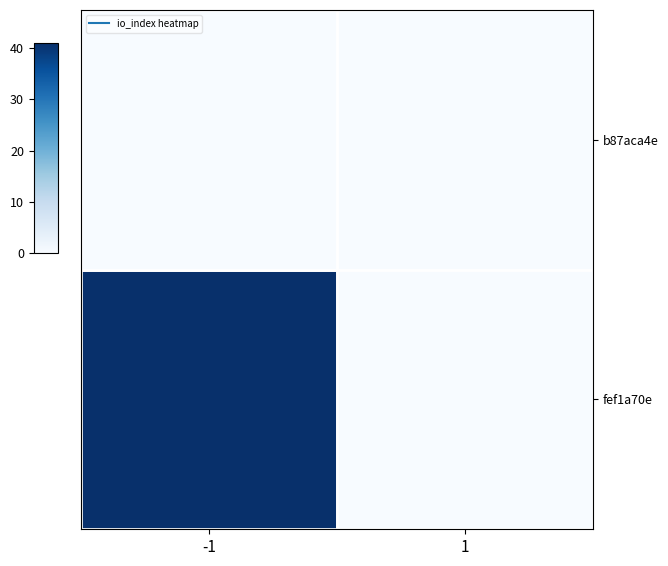

Rank the series at 1 from highest to lowest value.

fef1a70e, b87aca4e